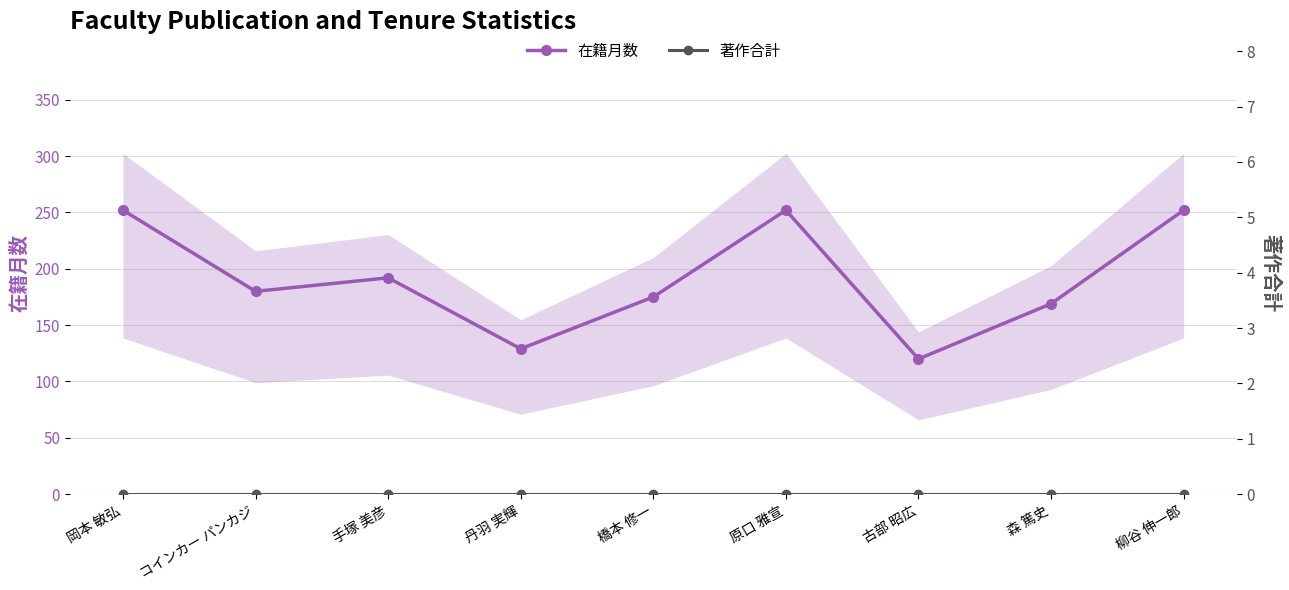

Which has a higher value, 原口 雅宣 or 岡本 敏弘?

原口 雅宣